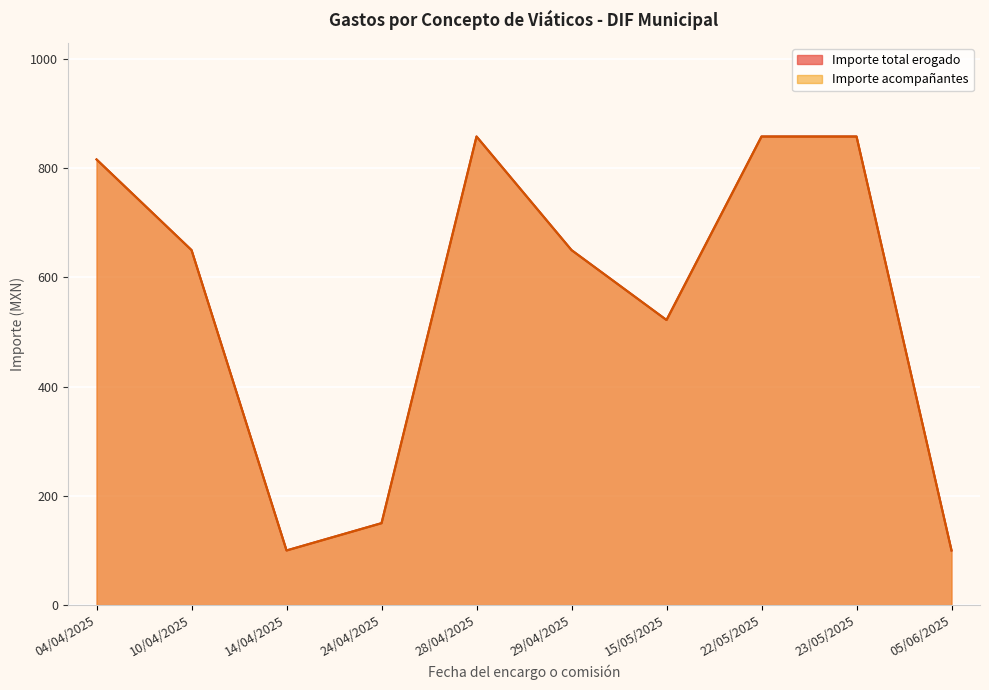

True or false: Importe total erogado has more than 1 interior local peaks.

False